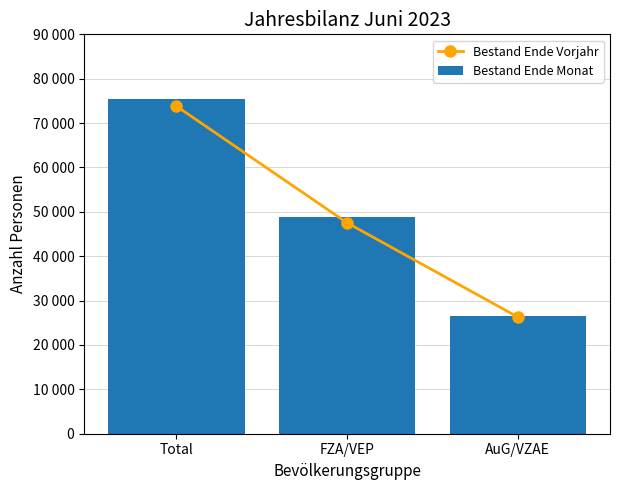

What is the minimum value for Bestand Ende Vorjahr?

26297